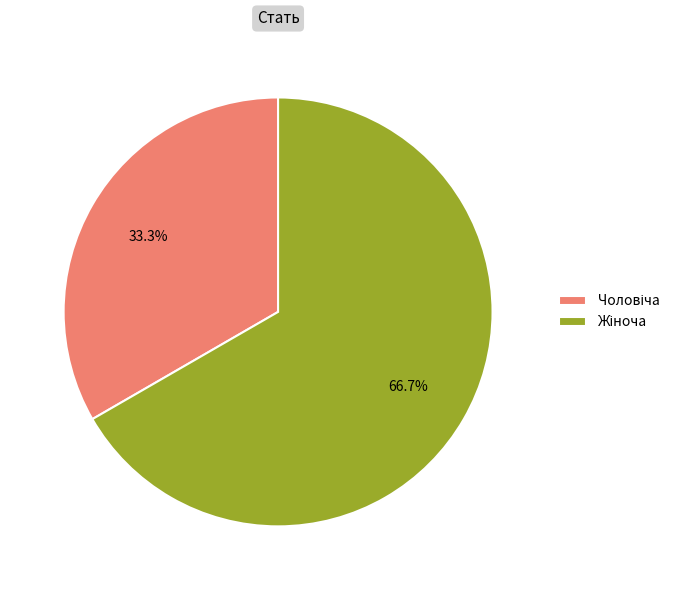

What is the largest slice in the pie chart?

Жіноча